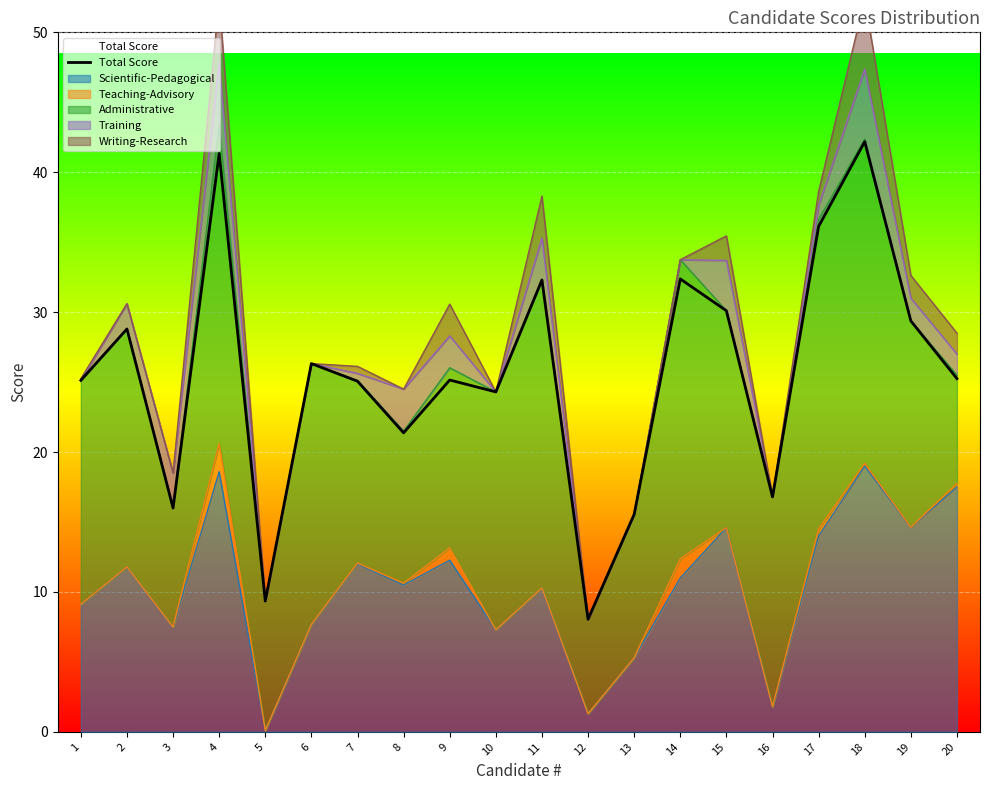

At which label does the data first exceed 25?

1